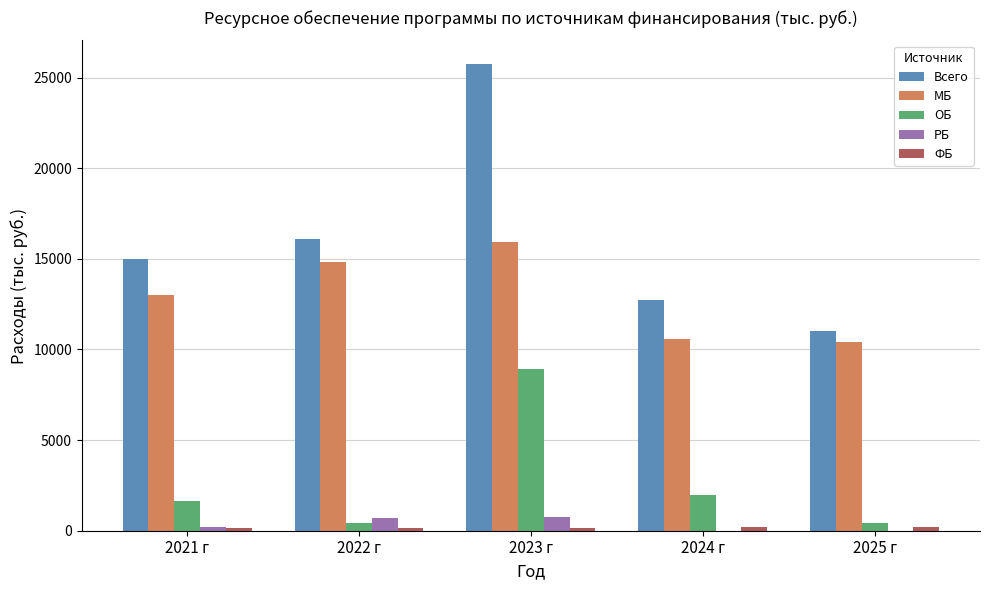

At which category is the sum across all series the highest?

2023 г